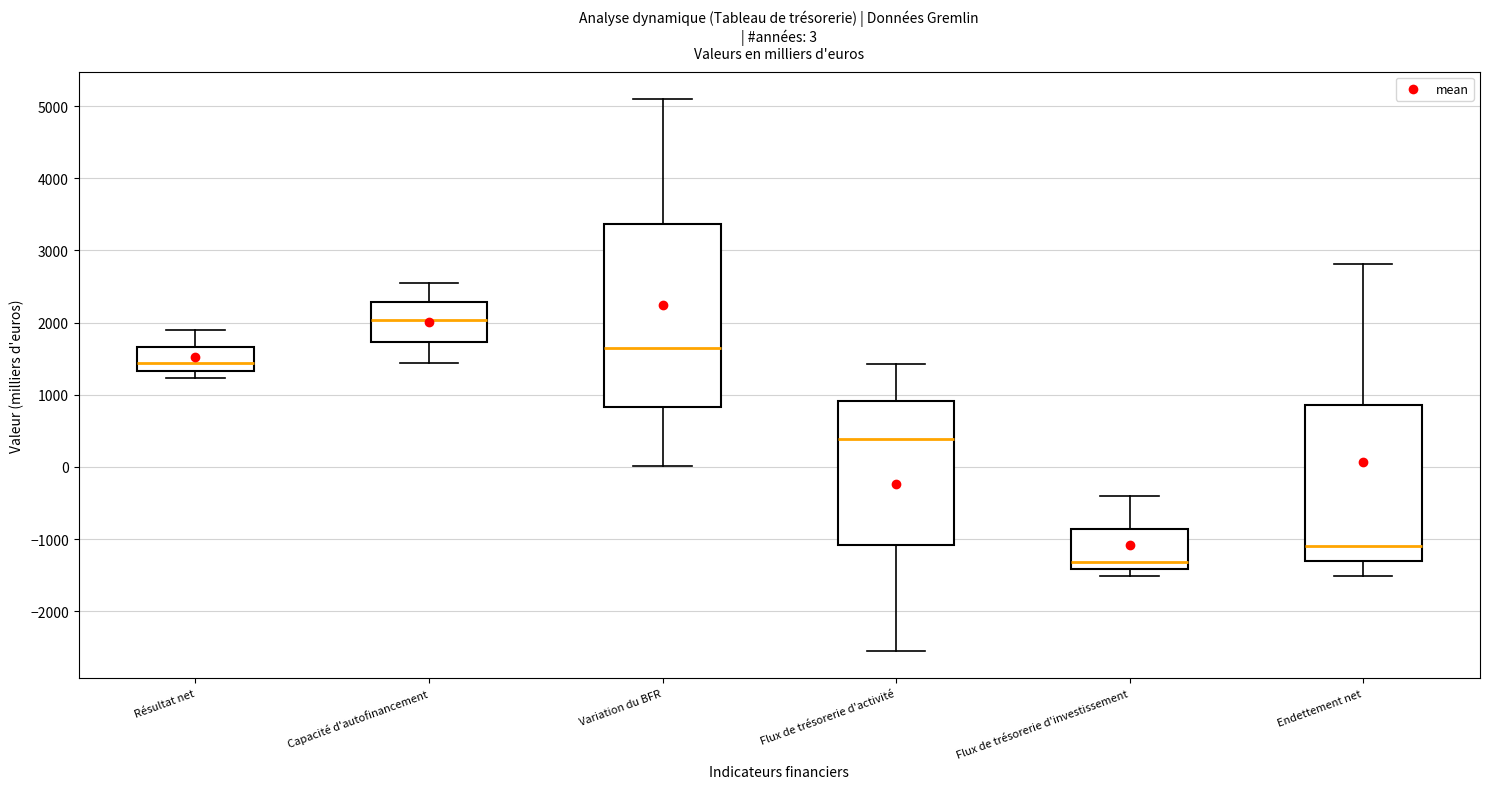

Which box is the tallest, from its lower edge to its upper edge?

Variation du BFR